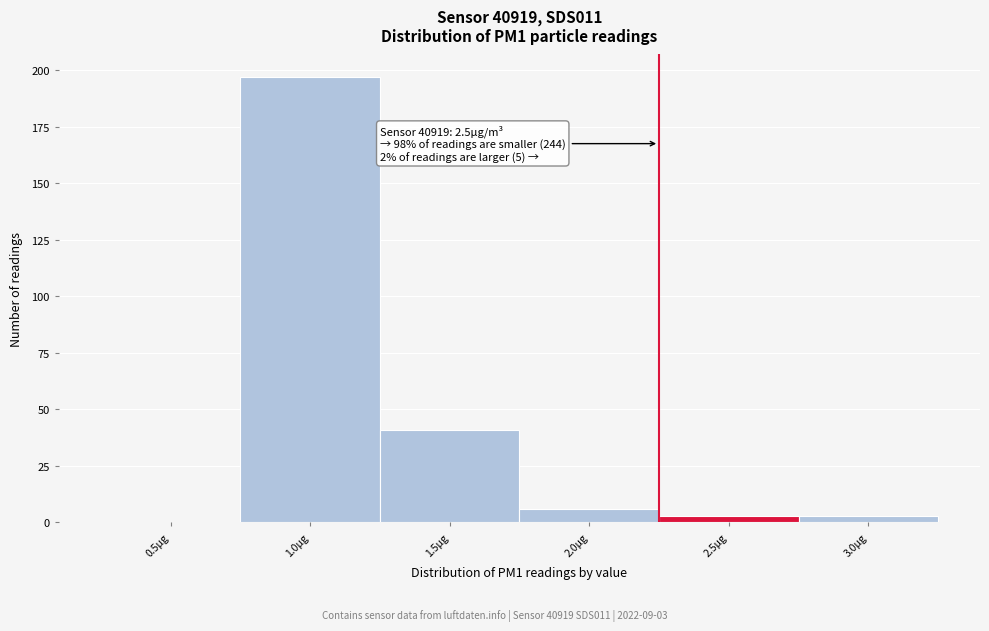

Reading right to left, list all the values displayed in this chart.

3.0µg=3	2.5µg=3	2.0µg=6	1.5µg=41	1.0µg=197	0.5µg=0